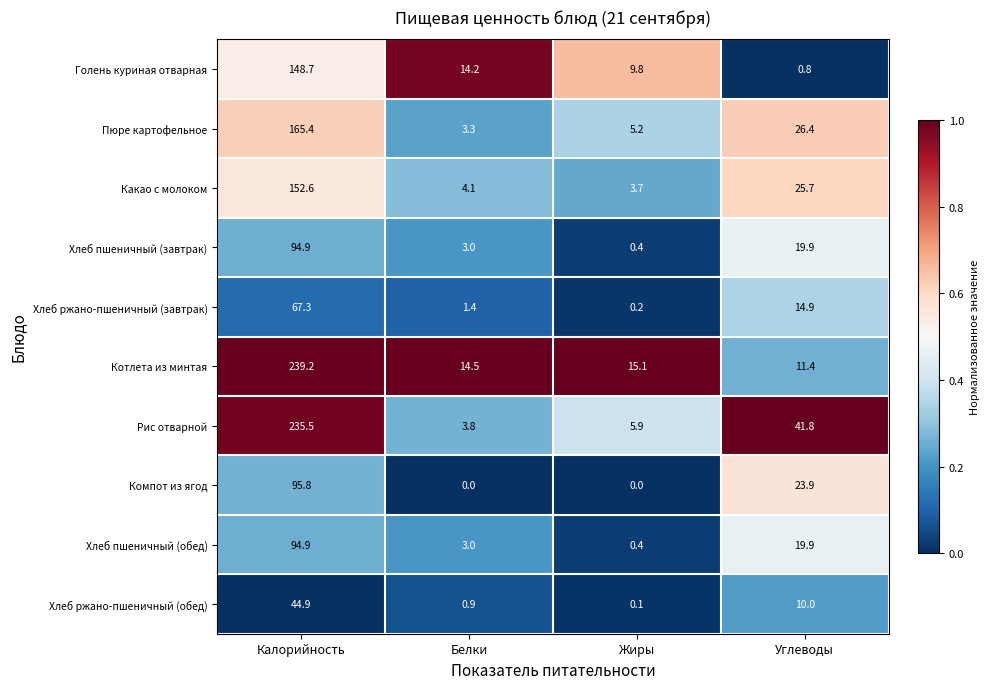

Rank the categories by Котлета из минтая value from lowest to highest.

Углеводы, Белки, Жиры, Калорийность